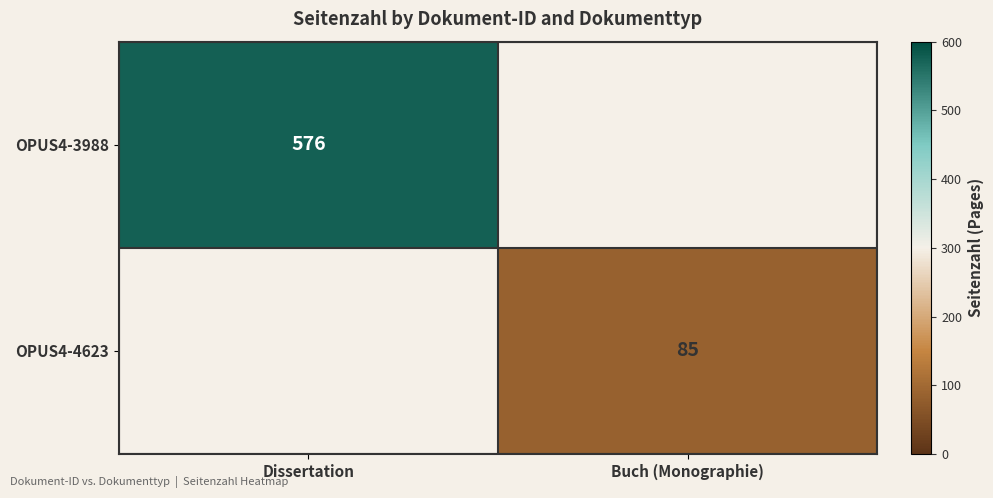

Which has a higher value, Buch (Monographie) or Dissertation?

Dissertation